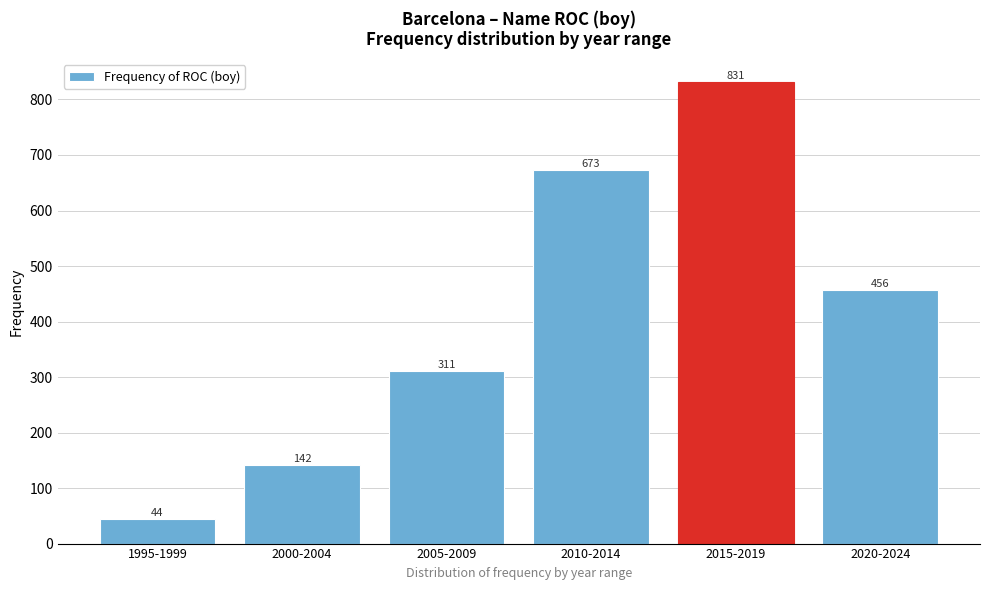

Reading left to right, extract all data points from this chart.

44	142	311	673	831	456